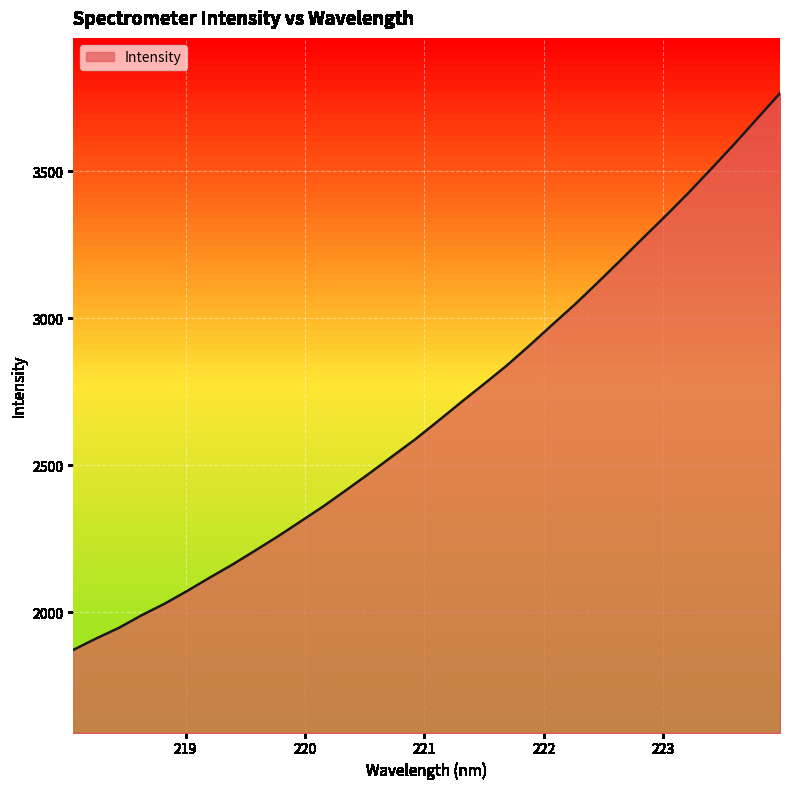

What is the smallest value displayed?

1872.6